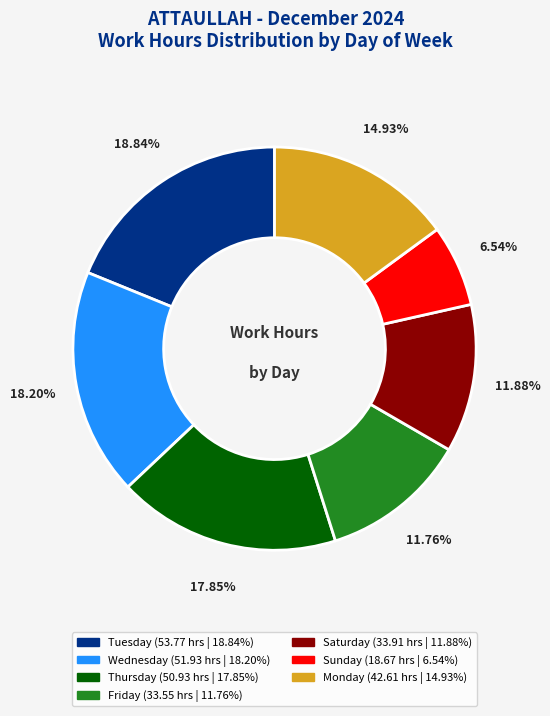

Is there a majority slice in this chart?

No